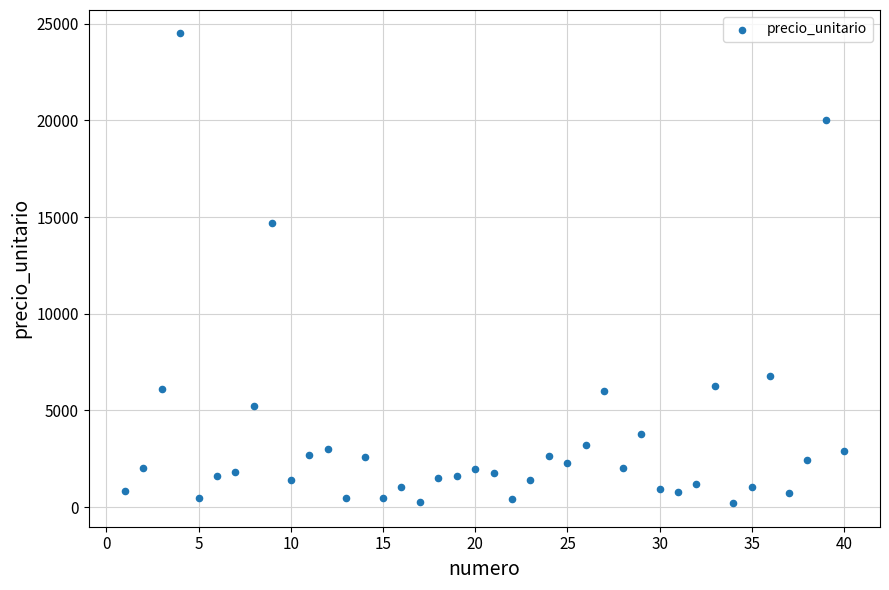

What Y value in the scatter plot is closest to 12350?

14700